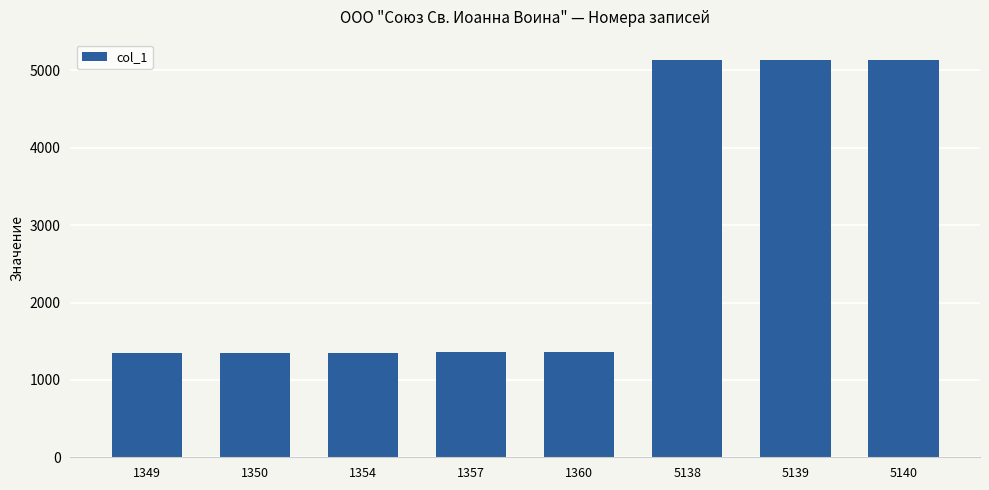

What is the difference between the values at 1349 and 1357?

8